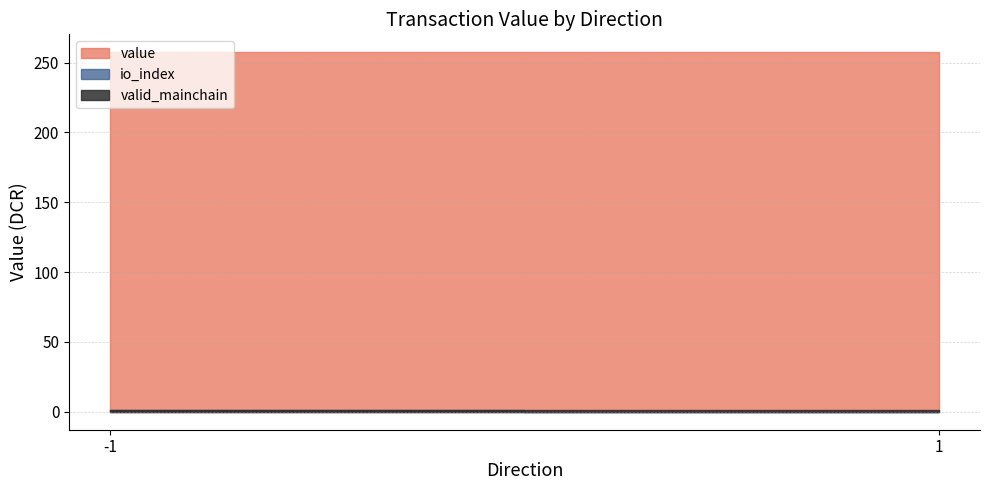

At which category does the chart reach its peak across all series?

-1